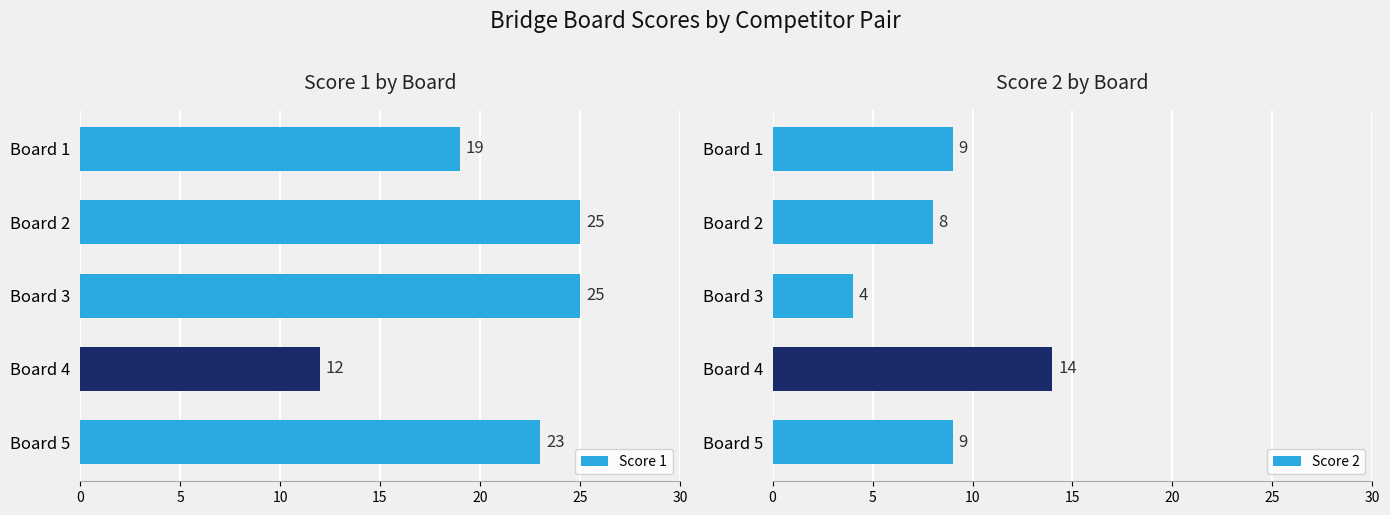

What is the smallest value displayed?

4